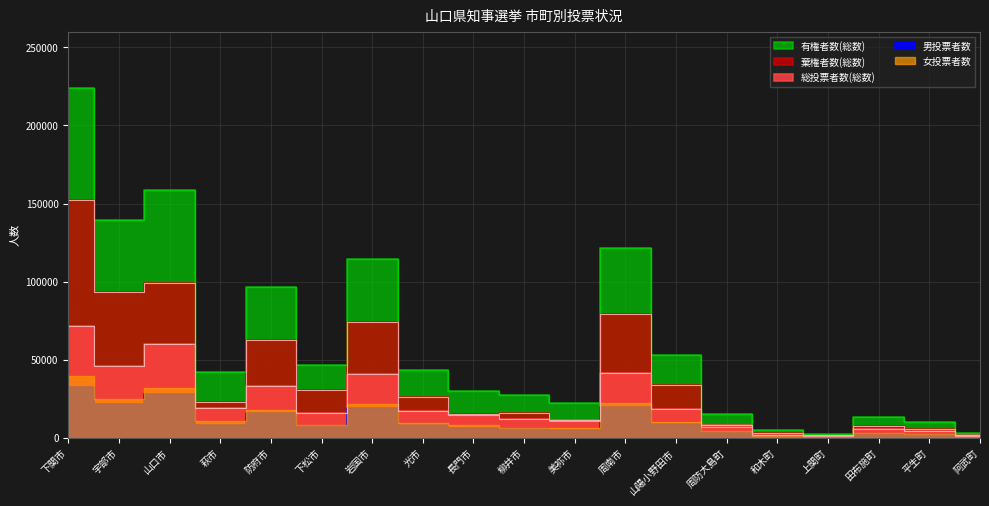

Is it true that 総投票者数(総数) equals 17578 at 美祢市?

False